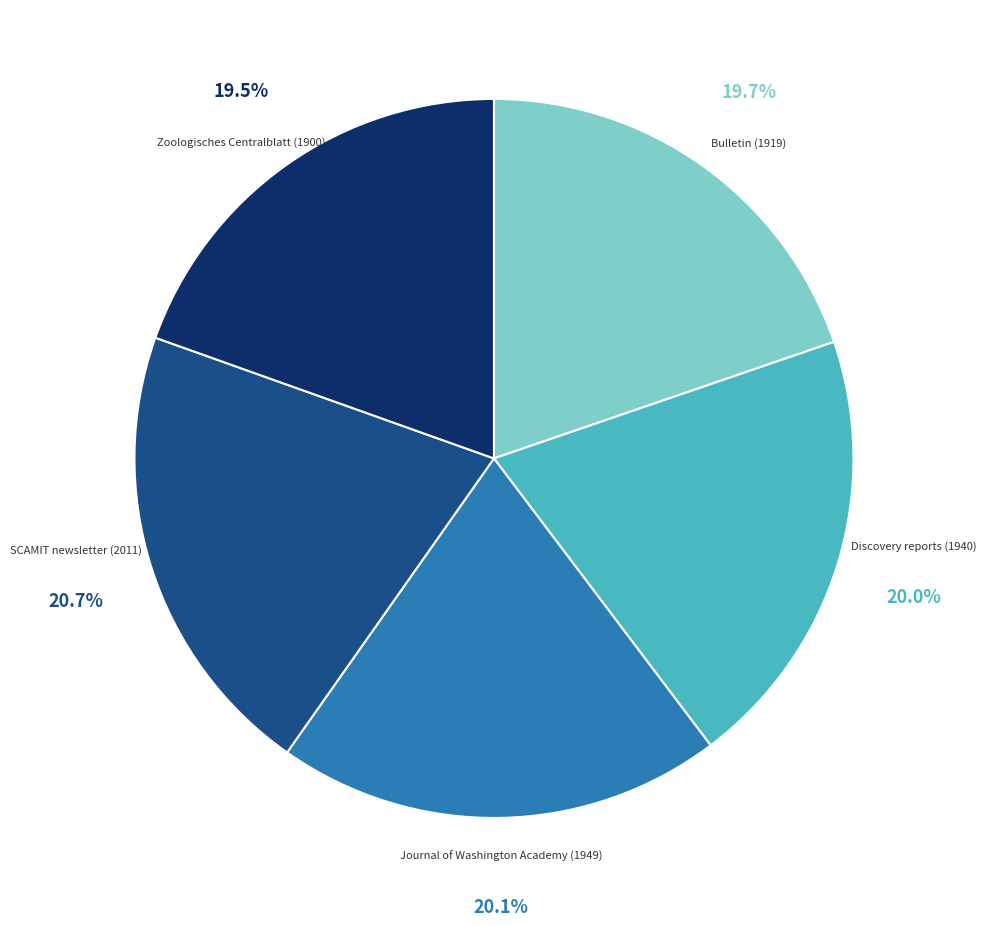

Which category has the biggest portion of the pie?

SCAMIT newsletter (2011)